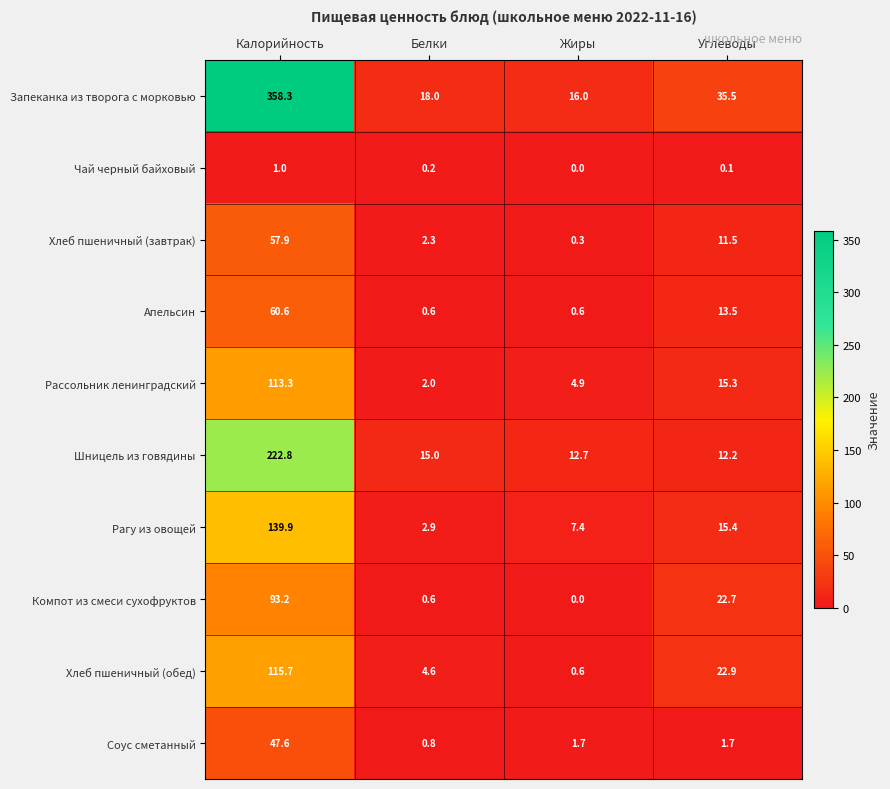

Rank the series at Углеводы from lowest to highest value.

Чай черный байховый, Соус сметанный, Хлеб пшеничный (завтрак), Шницель из говядины, Апельсин, Рассольник ленинградский, Рагу из овощей, Компот из смеси сухофруктов, Хлеб пшеничный (обед), Запеканка из творога с морковью